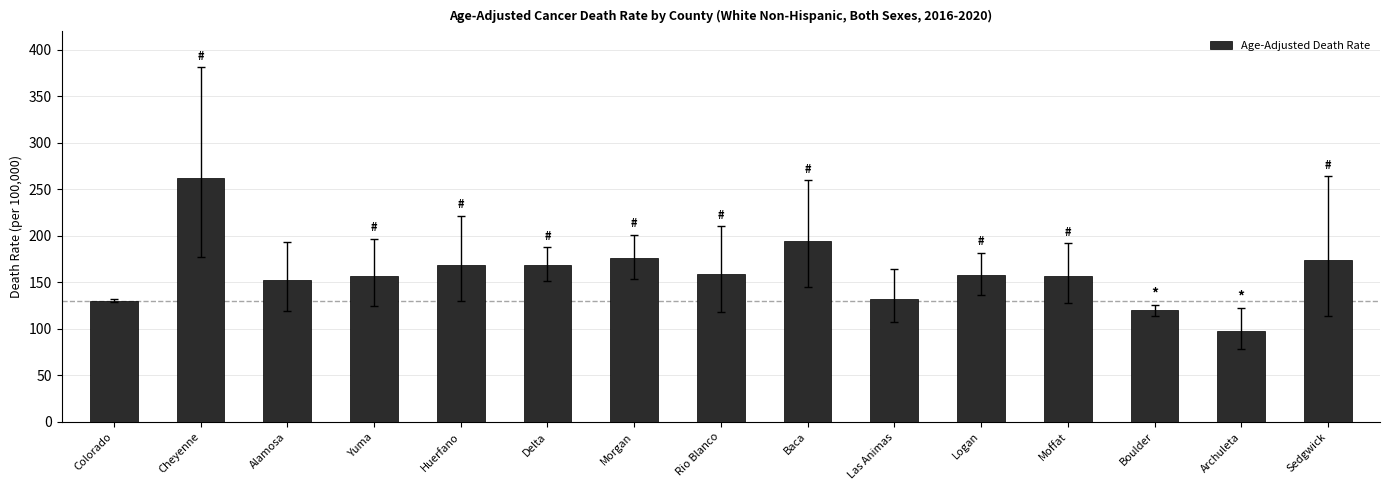

What is the change in value from Cheyenne to Boulder?

-142.1